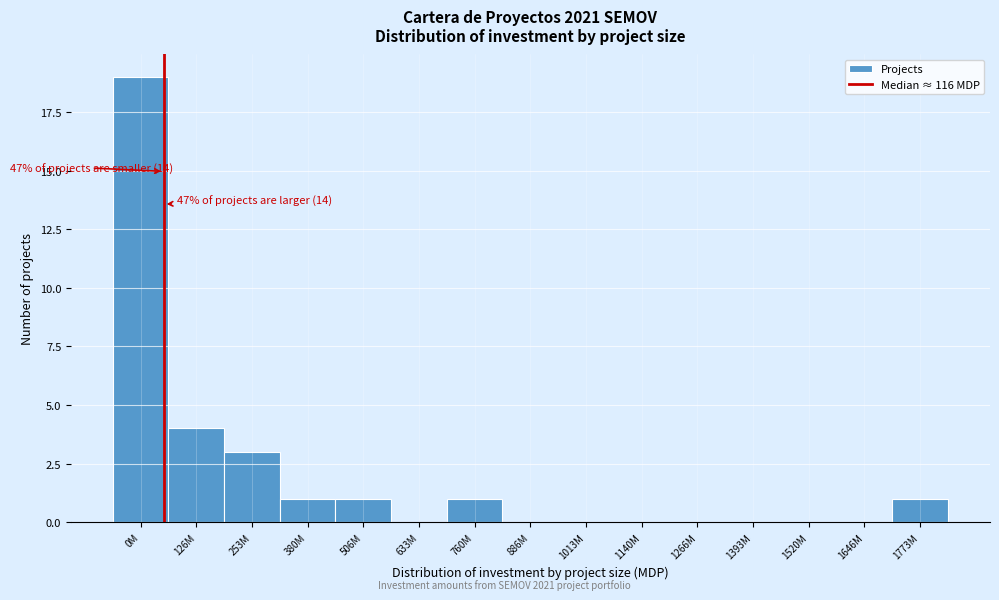

Reading right to left, what are all the values shown in this chart?

1773M=1	1646M=0	1520M=0	1393M=0	1266M=0	1140M=0	1013M=0	886M=0	760M=1	633M=0	506M=1	380M=1	253M=3	126M=4	0M=19